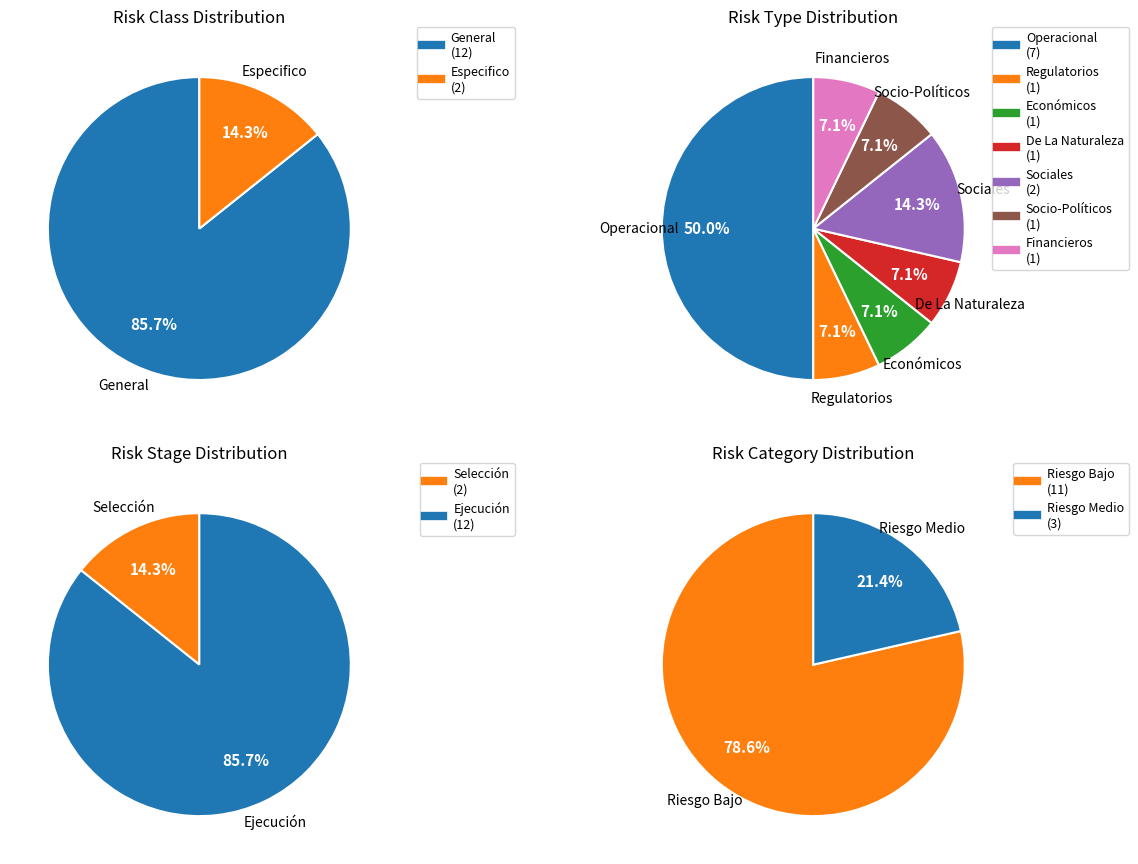

Count the number of slices in the pie.

2